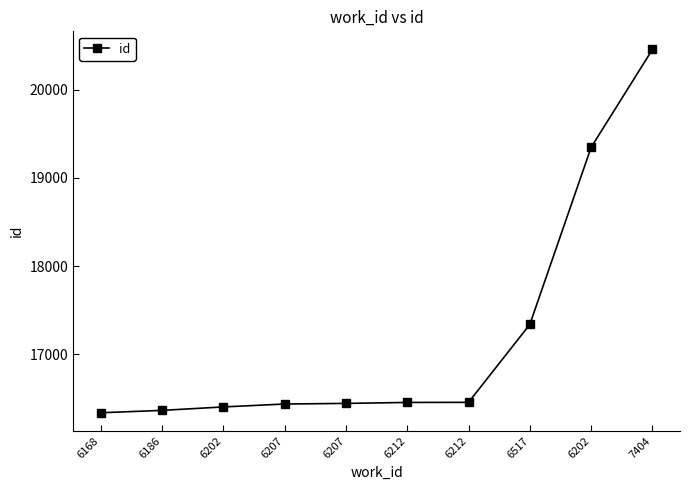

What is the maximum value shown in the chart?

20454